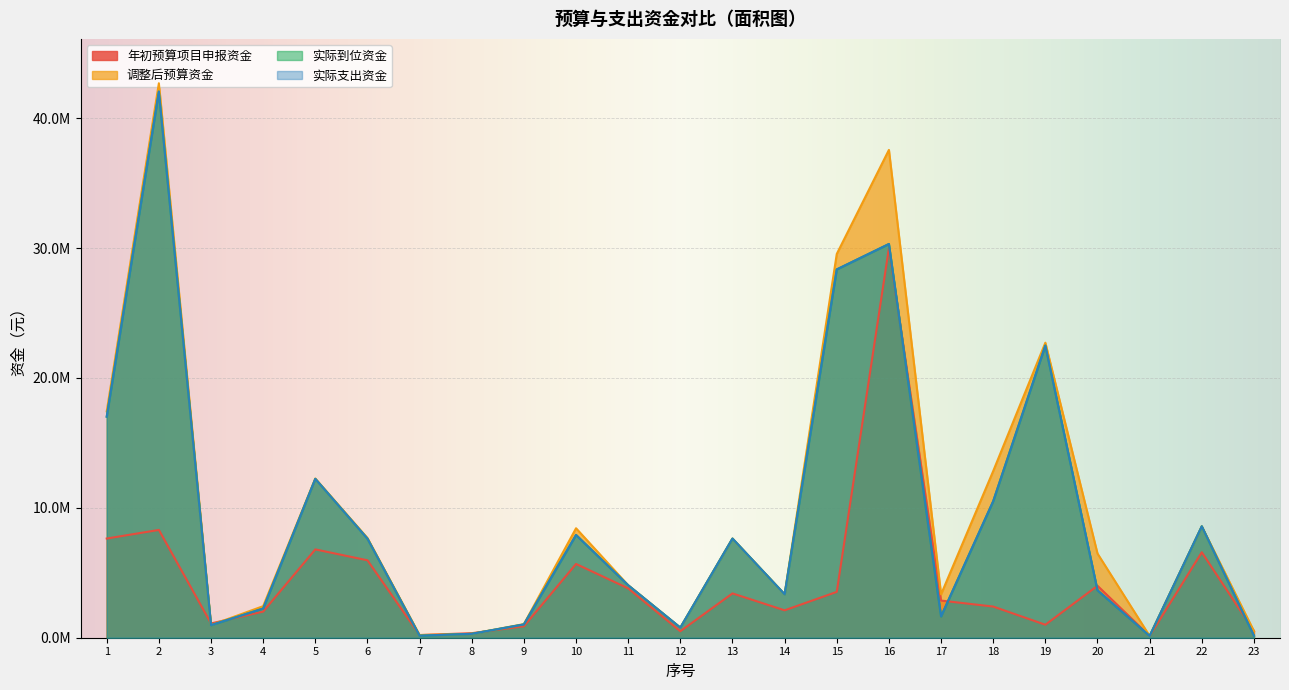

Reading left to right, transcribe all the data shown in this chart.

年初预算项目申报资金: 1=7637600.0	2=8300000.0	3=1100000.0	4=2010000.0	5=6800000.0	6=5962000.0	7=205000.0	8=350000.0	9=880000.0	10=5680000.0	11=3800000.0	12=500000.0	13=3412000.0	14=2110000.0	15=3530000.0	16=30000000.0	17=2860000.0	18=2400000.0	19=1000000.0	20=4000000.0	21=134000.0	22=6579200.0	23=513400.0
调整后预算资金: 1=17434145.6	2=42693278.0	3=974726.0	4=2430200.0	5=12258123.2	6=7679000.0	7=205000.0	8=300000.0	9=1048350.0	10=8427667.7	11=4040345.6	12=777910.0	13=7636770.0	14=3348092.0	15=29549948.0	16=37560153.3	17=3339760.0	18=12832767.7	19=22715608.4	20=6481252.0	21=134000.0	22=8579200.0	23=513400.0
实际到位资金: 1=17020382.2	2=42051259.9	3=966525.9	4=2248327.0	5=12231186.7	6=7626679.8	7=156100.0	8=300000.0	9=1024960.0	10=7912930.7	11=4040202.5	12=777910.0	13=7636230.0	14=3345042.0	15=28359148.0	16=30316109.4	17=1640663.1	18=10510917.7	19=22495247.2	20=3651102.1	21=134000.0	22=8578776.0	23=158850.0
实际支出资金: 1=17020382.2	2=42051259.9	3=966525.9	4=2248327.0	5=12231186.7	6=7626679.8	7=156100.0	8=300000.0	9=1024960.0	10=7912930.7	11=4040202.5	12=777910.0	13=7636230.0	14=3345042.0	15=28359148.0	16=30316109.4	17=1640663.1	18=10510917.7	19=22495247.2	20=3651102.1	21=134000.0	22=8578776.0	23=158850.0